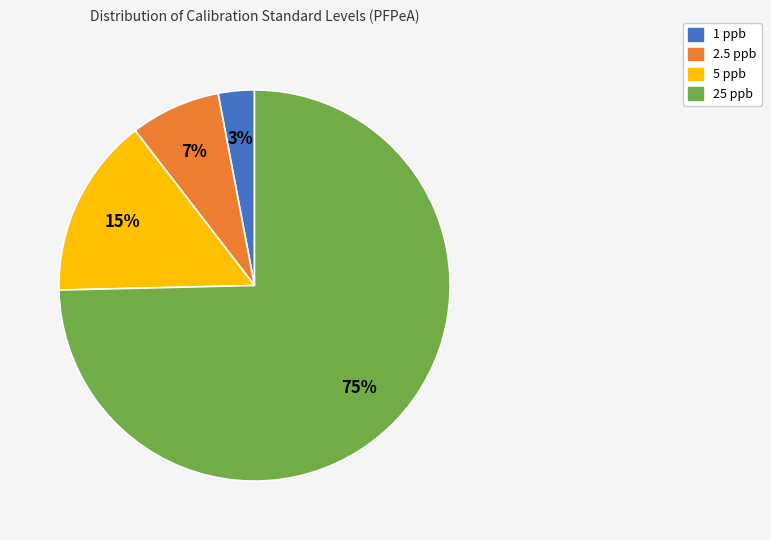

To the nearest percent, what is the average slice percentage?

25%